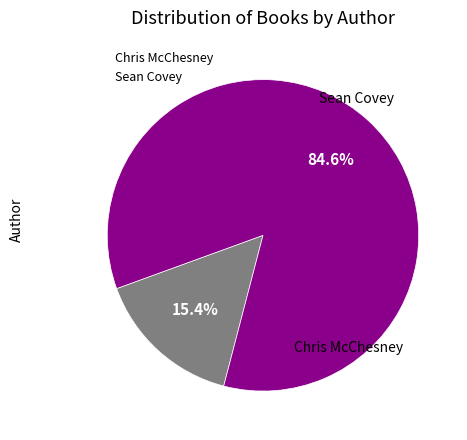

Combined, do Sean Covey and Chris McChesney account for over 50%?

Yes